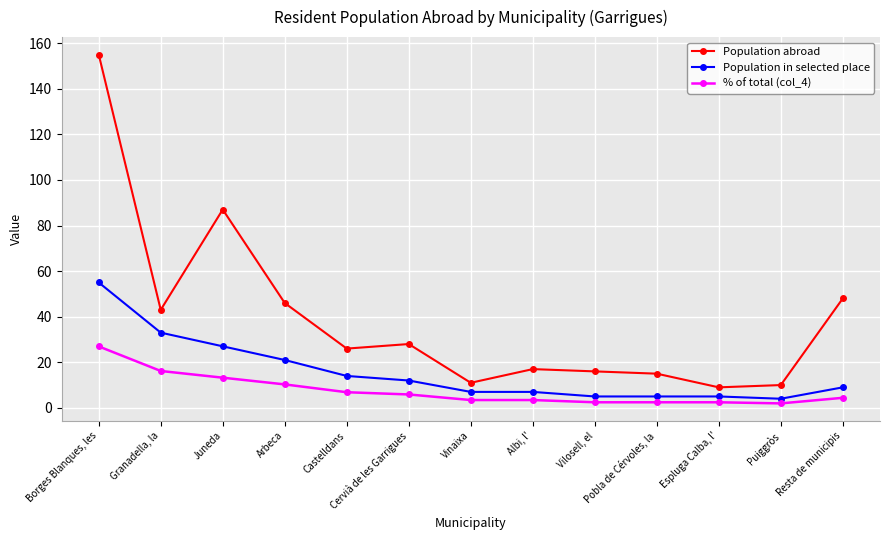

List the series in order of their overall mean, lowest first.

% of total (col_4), Population in selected place, Population abroad